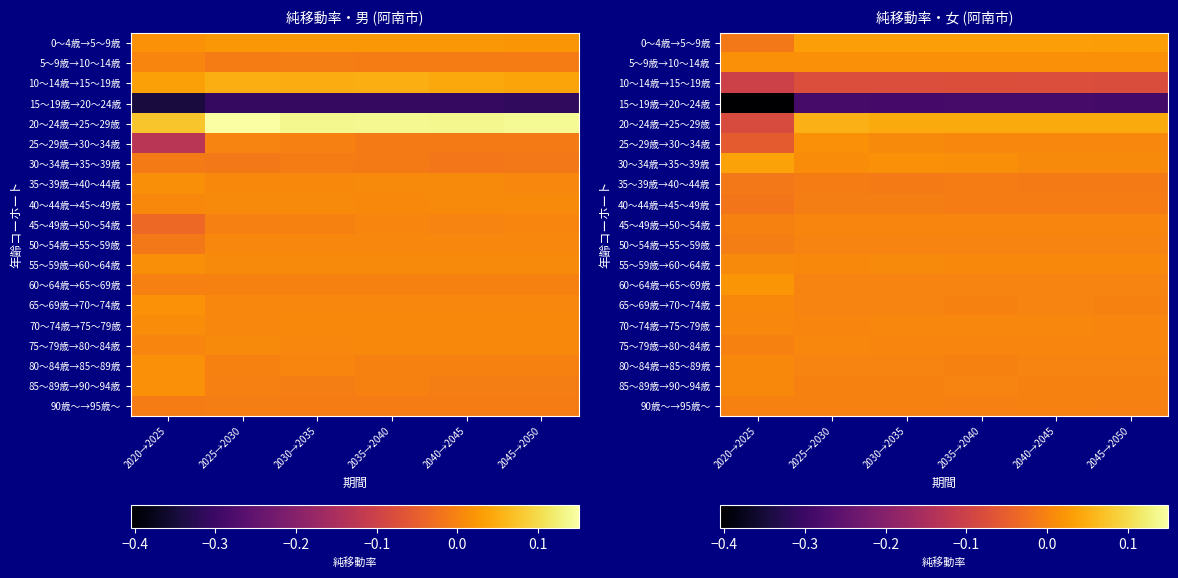

Which category has the lowest value across all series?

2020→2025